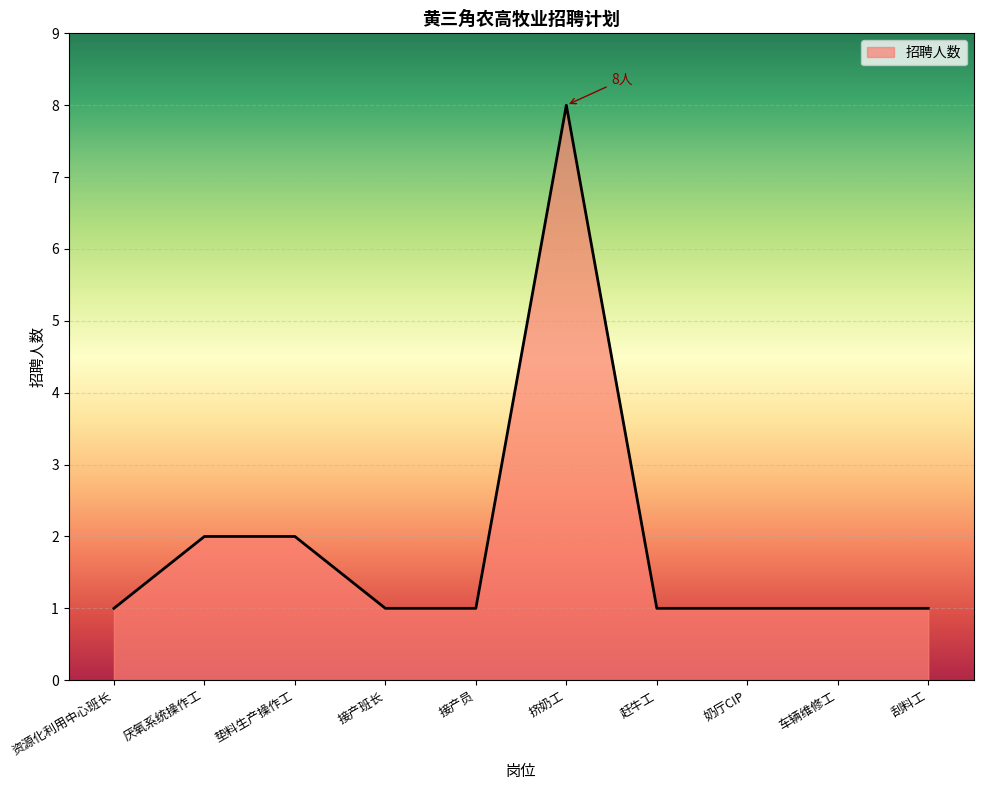

What position from the right is 挤奶工?

5